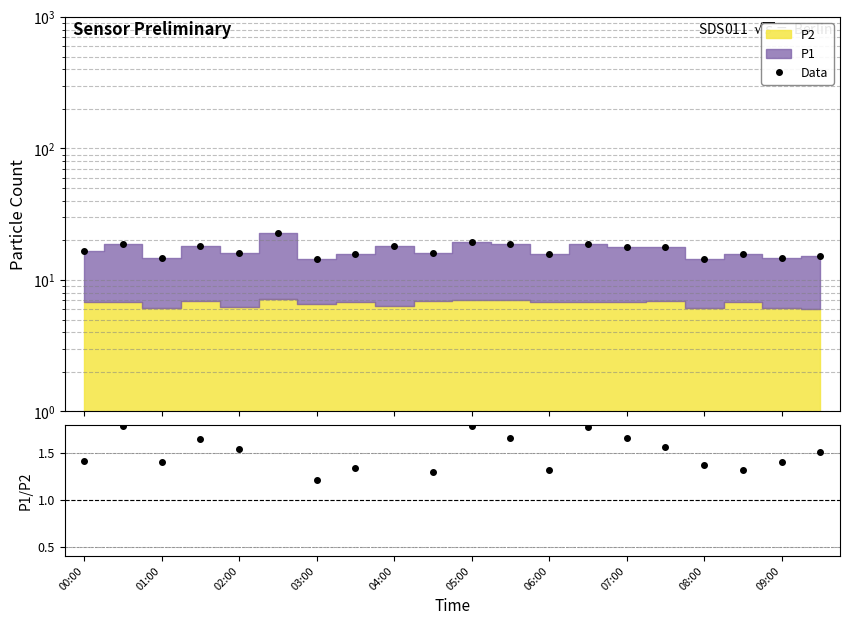

Between 02:00 and 06:00, which is larger?

02:00